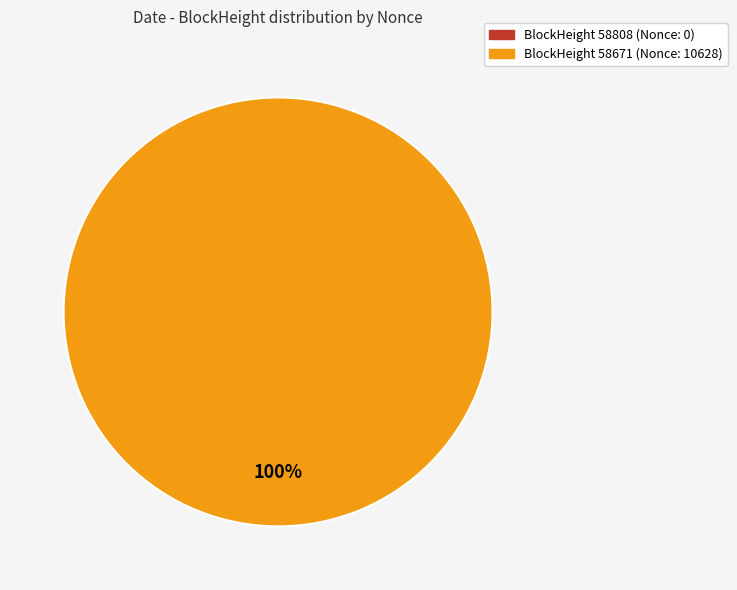

What percentage is the 58671 slice, to the nearest percent?

100%